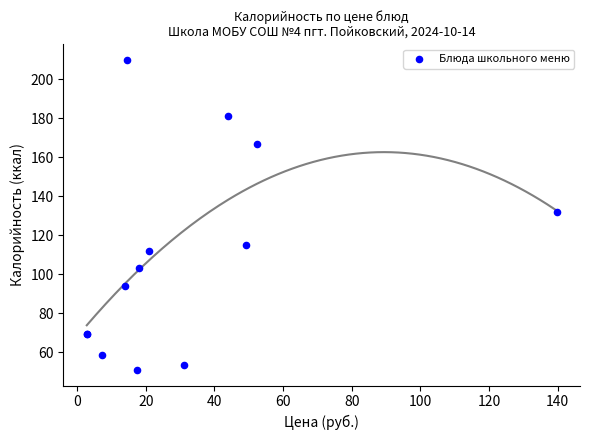

What Y value in the scatter plot is closest to 130?

132.0